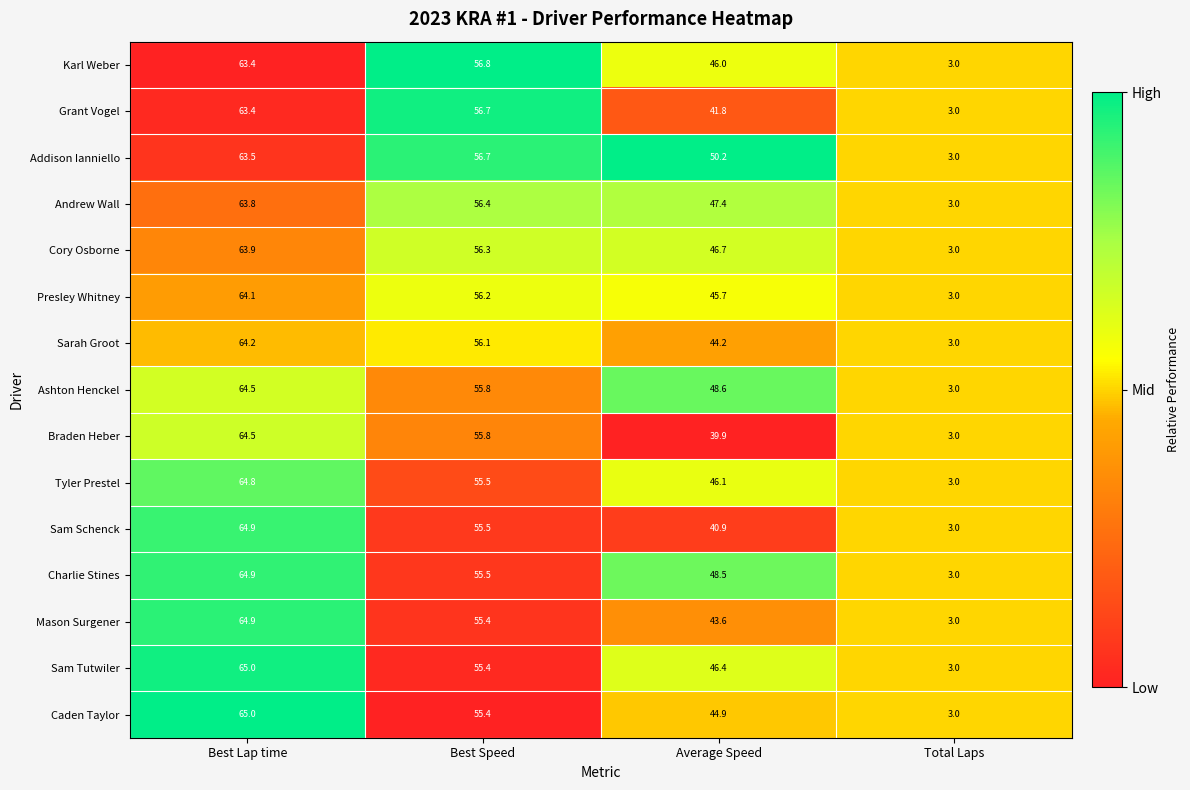

What is the maximum value shown in the chart?

65.0